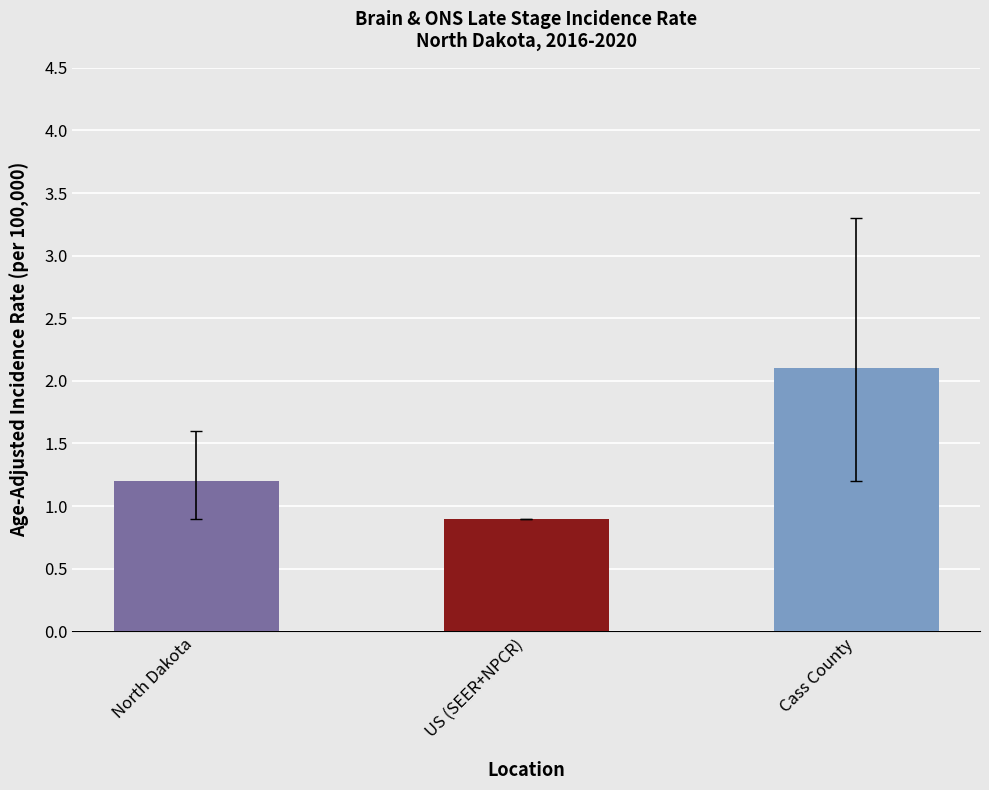

What is the difference between the values at US (SEER+NPCR) and North Dakota?

0.3